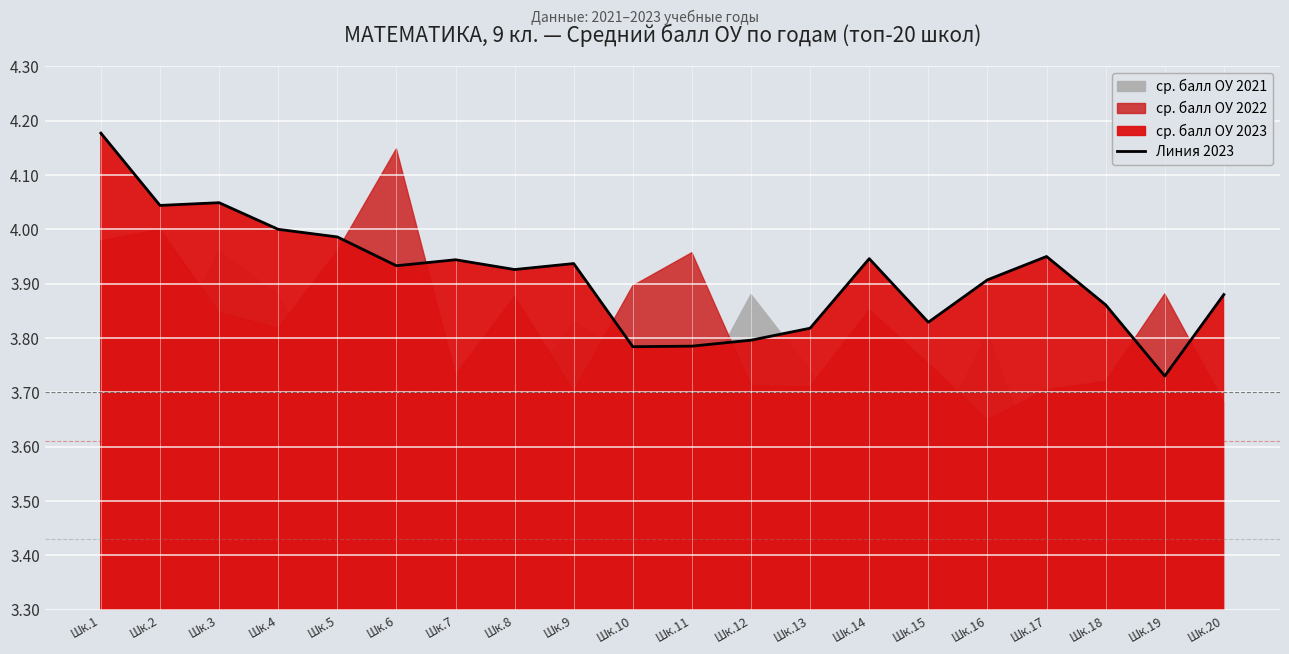

Reading left to right, list all the values displayed in this chart.

4.2	4.0	4.0	4.0	4.0	3.9	3.9	3.9	3.9	3.8	3.8	3.8	3.8	3.9	3.8	3.9	4.0	3.9	3.7	3.9